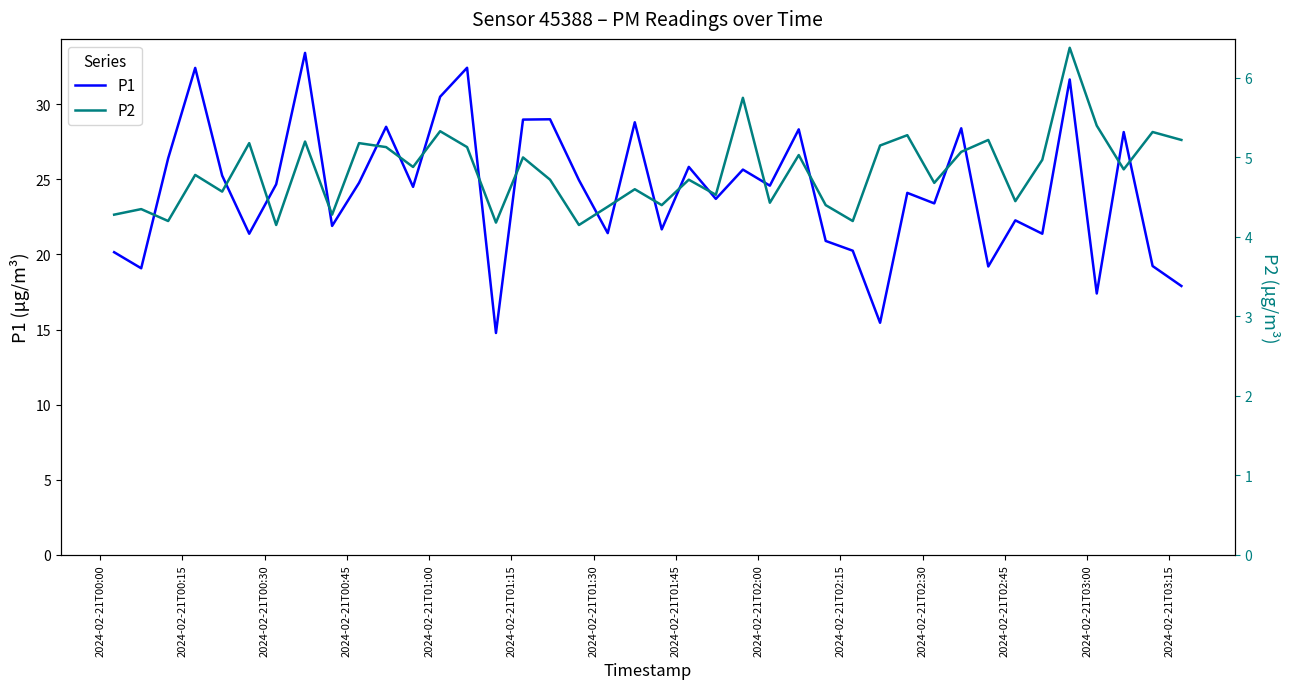

How many series are shown in this chart?

2